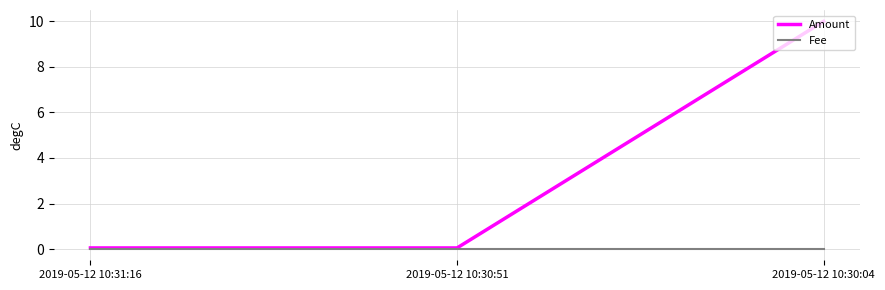

Which series changed the most between 2019-05-12 10:31:16 and 2019-05-12 10:30:04?

Amount